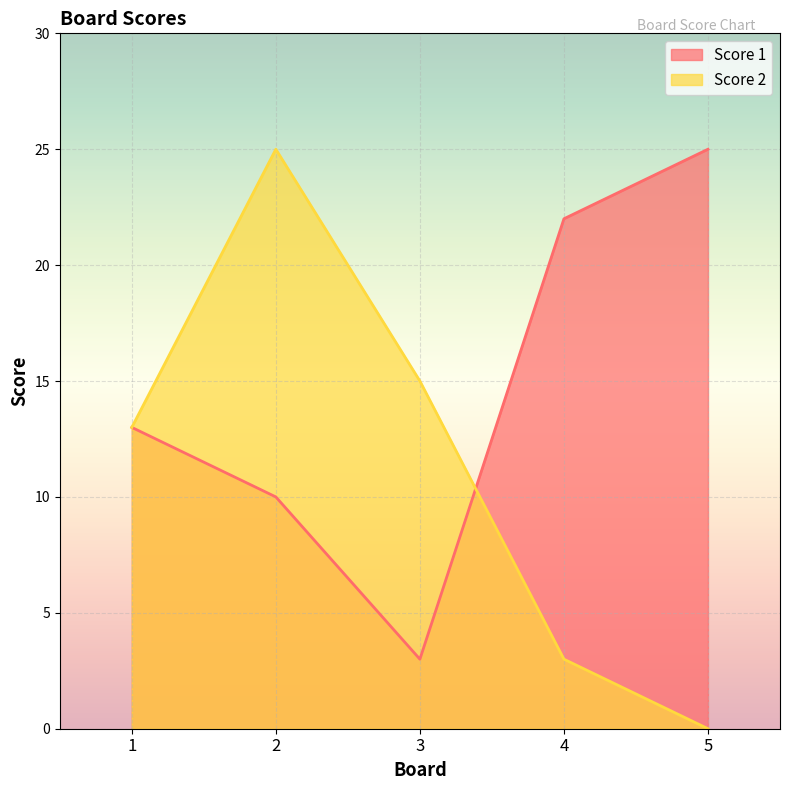

How many lines are shown in the chart?

2